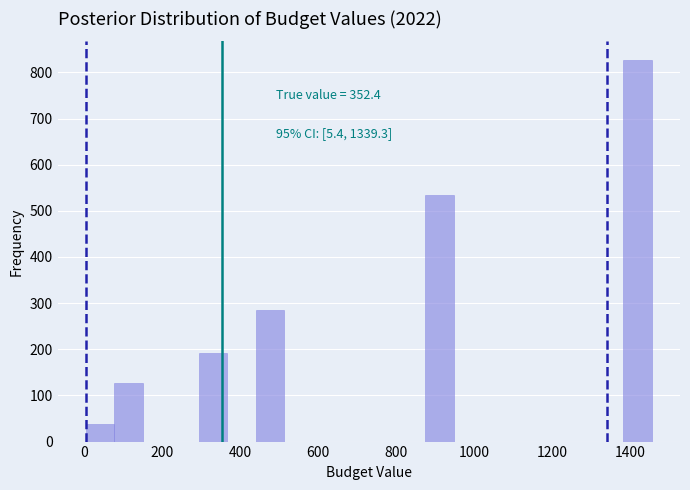

Around what value on the x-axis is the tallest bar? Give the approximate position of its centre, as read against the axis.

1420